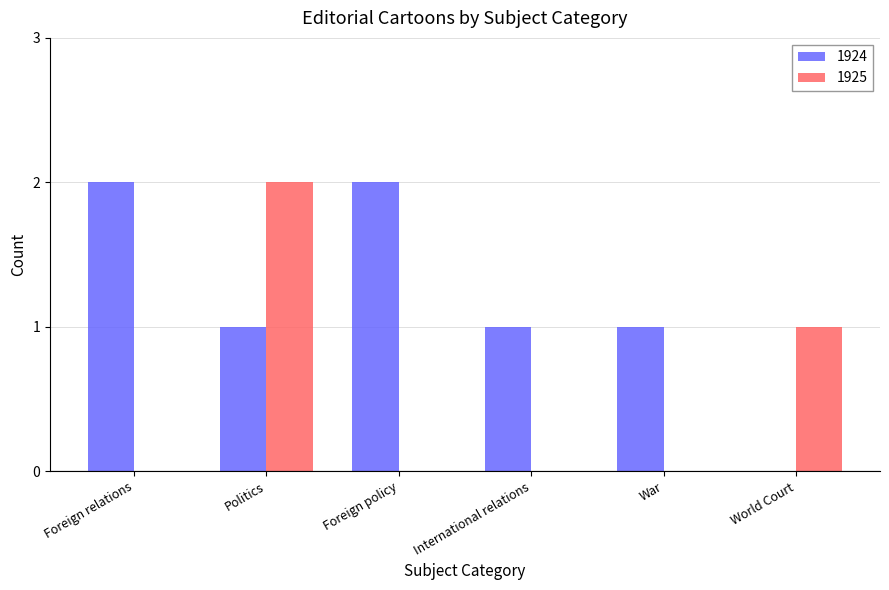

Are the bars horizontal?

No